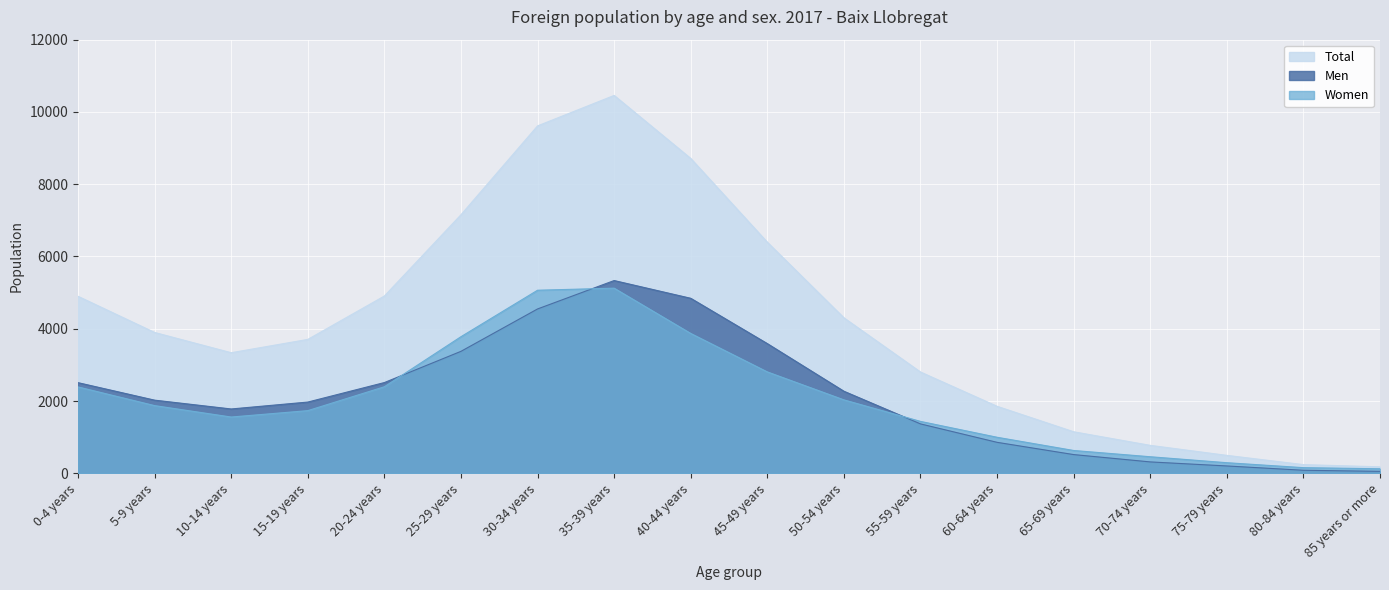

Which category has the highest value in the Women series?

35-39 years